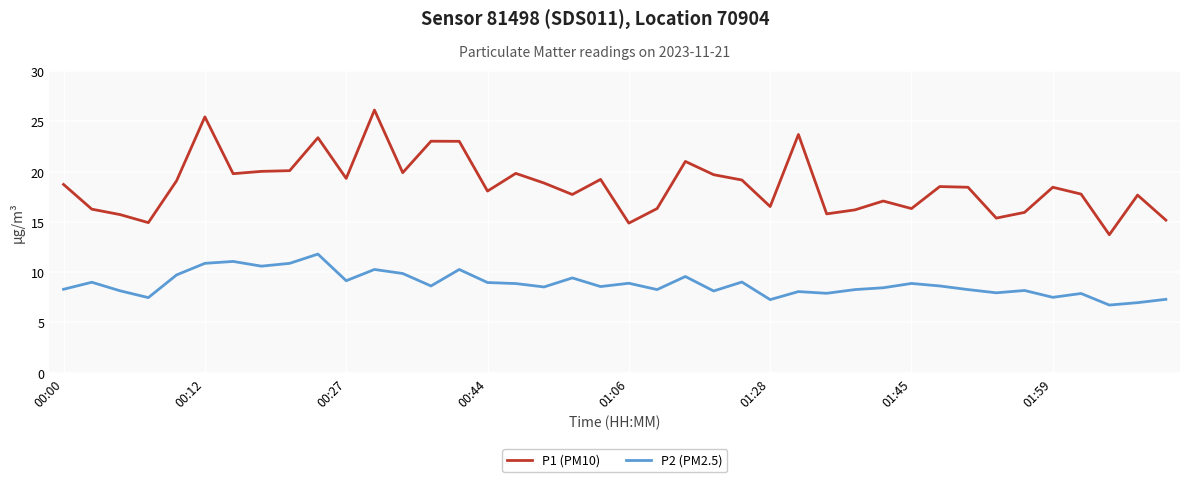

What is the difference between the maximum and minimum values in the P2 (PM2.5) series?

5.1